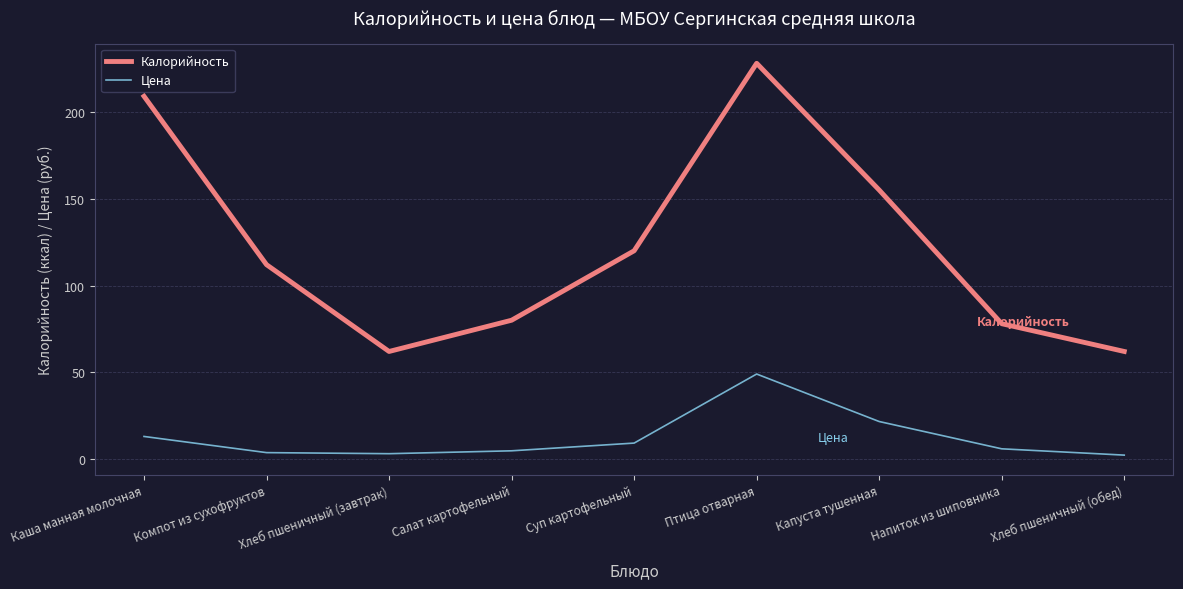

True or false: Калорийность and Цена cross at least once.

False